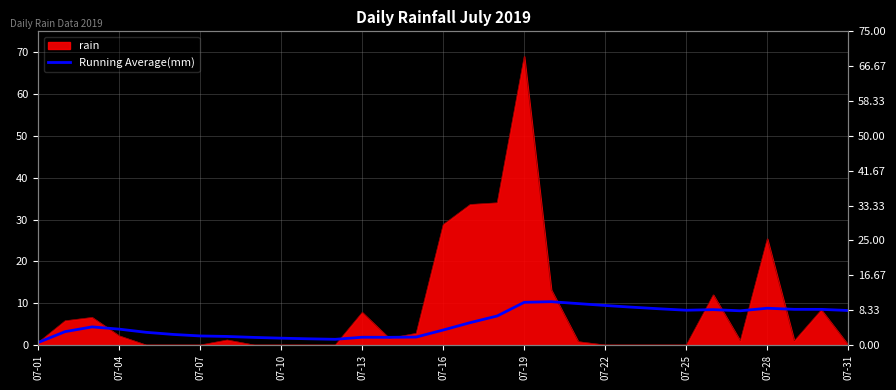

The value at 07-04 is 2.0. True or false?

False